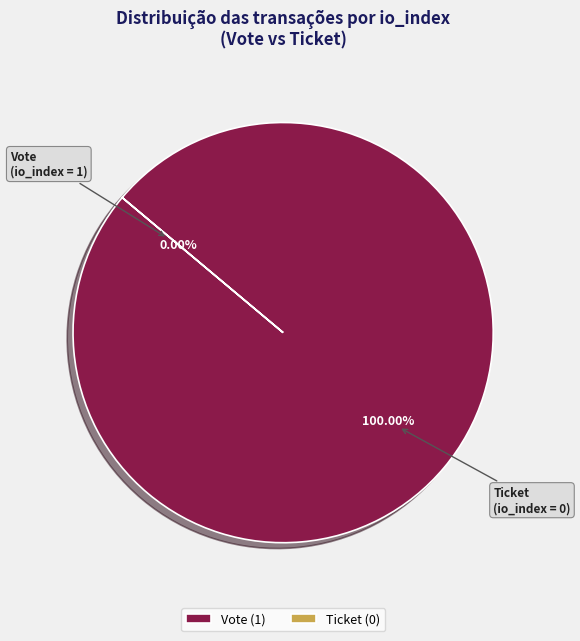

How many segments does this pie chart have?

2